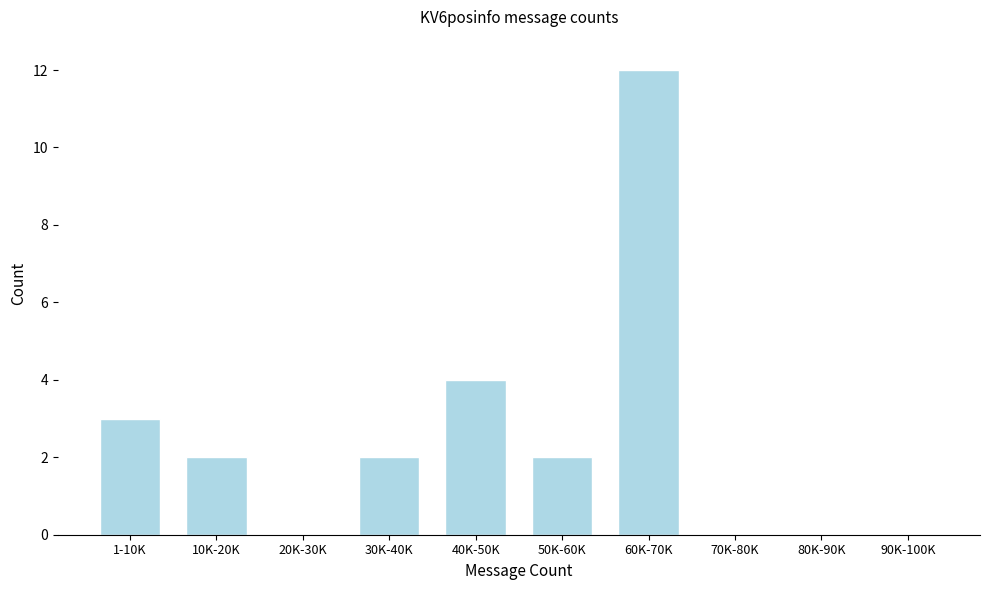

Reading left to right, list all the values displayed in this chart.

1-10K=3	10K-20K=2	20K-30K=0	30K-40K=2	40K-50K=4	50K-60K=2	60K-70K=12	70K-80K=0	80K-90K=0	90K-100K=0